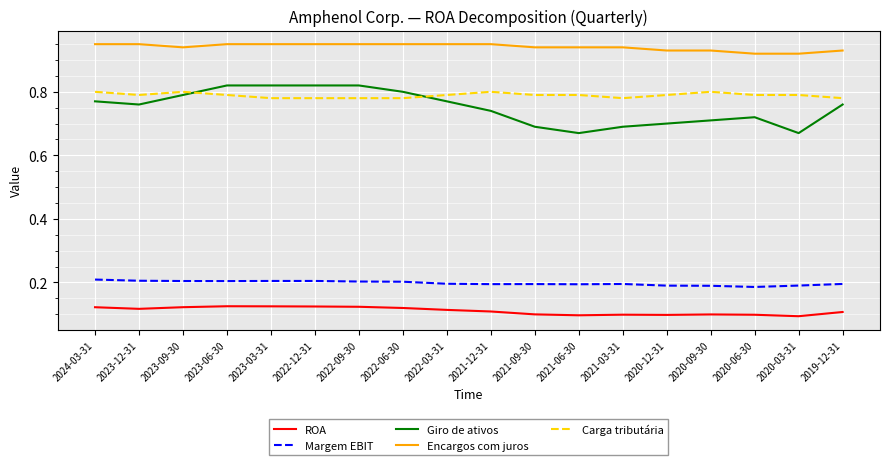

How many series are shown in this chart?

5